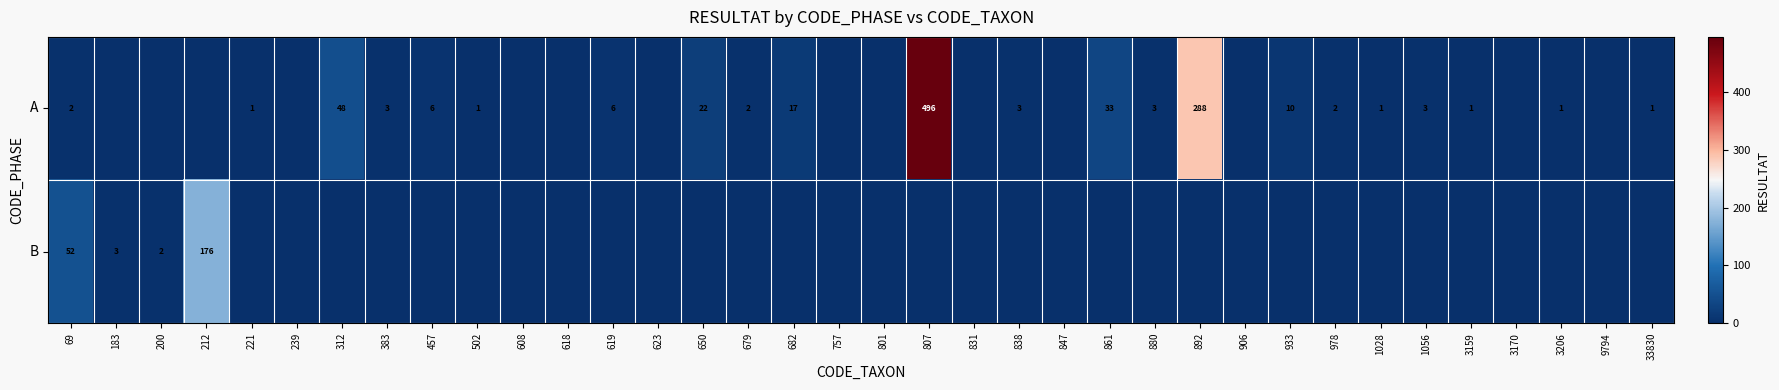

What is the sum of the A values at 383 and 619?

9